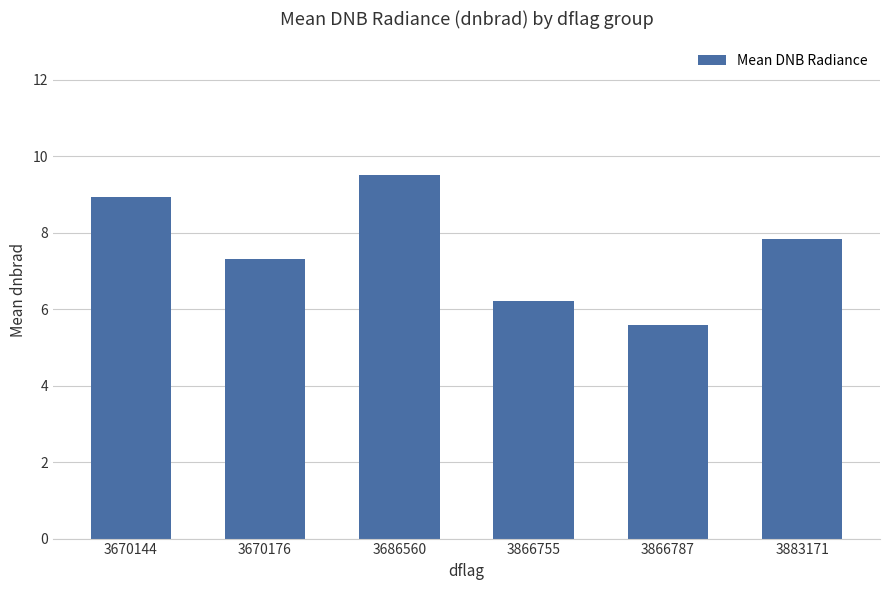

What is the ratio of the value at 3866755 to the value at 3883171?

0.8